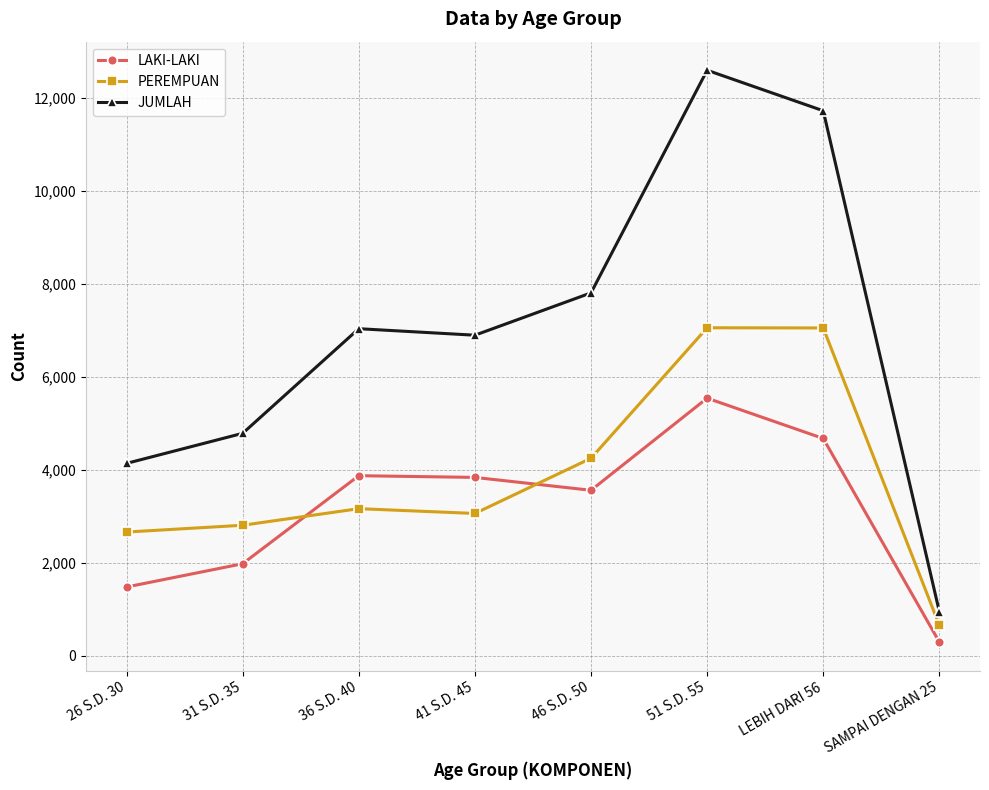

What is the difference between the second highest and minimum values in the LAKI-LAKI series?

4382